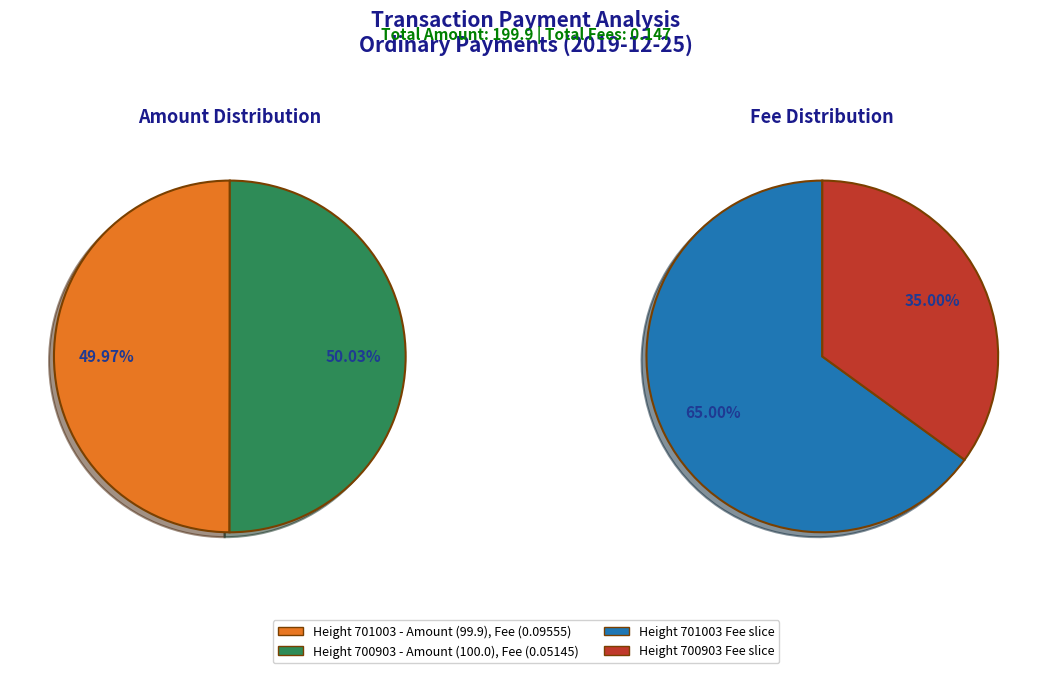

How many slices are in this pie chart?

2